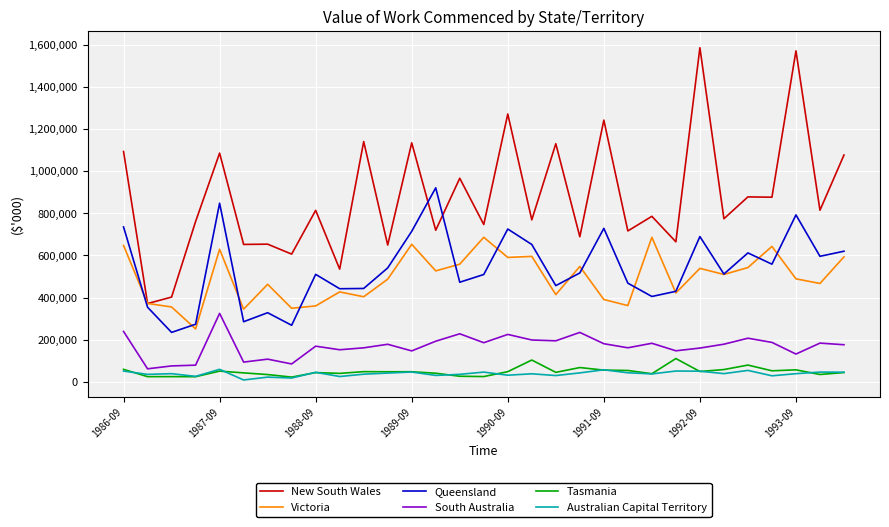

Rank the series by their maximum value, from lowest to highest.

Australian Capital Territory, Tasmania, South Australia, Victoria, Queensland, New South Wales